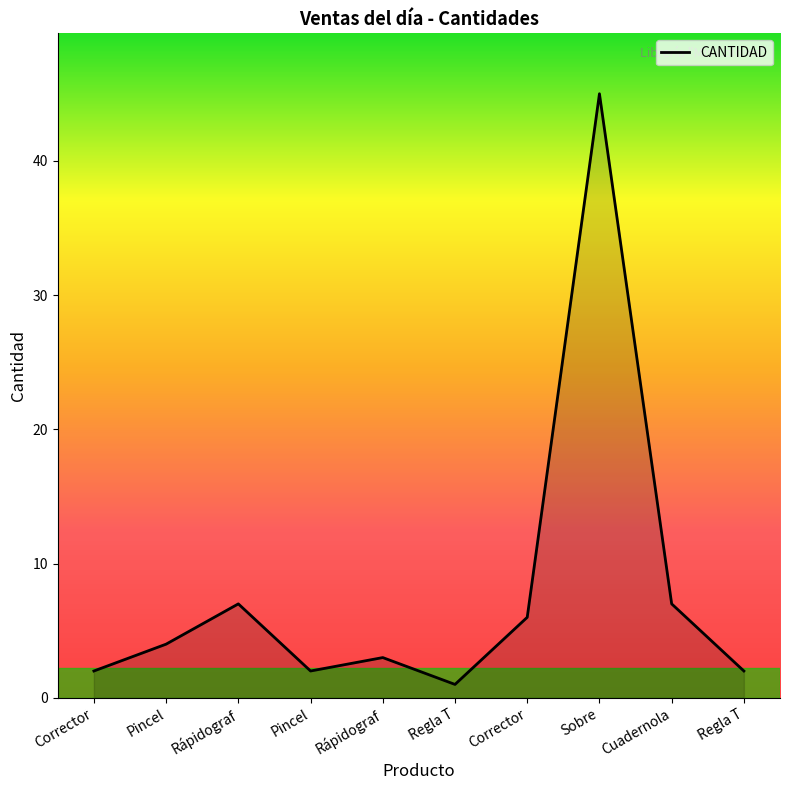

What is the average value?

8